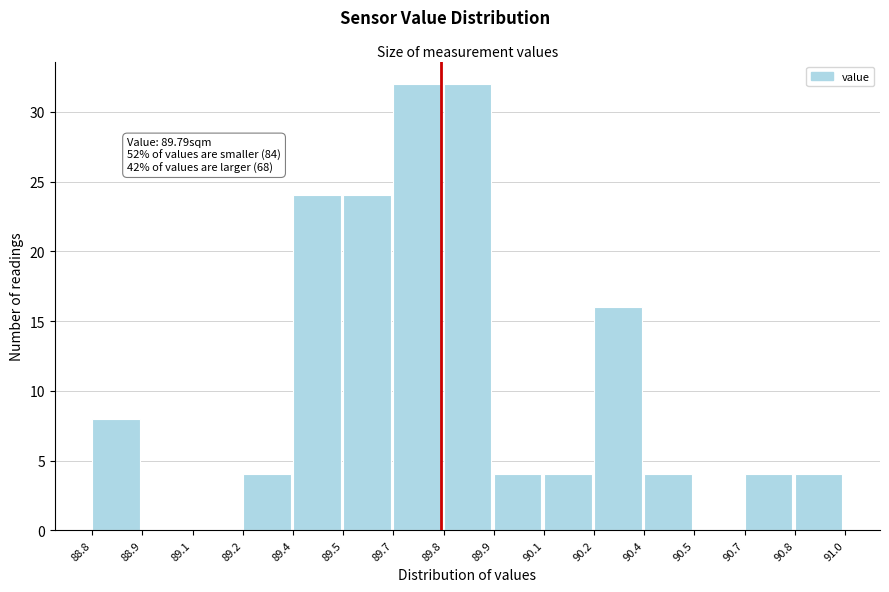

Reading left to right, what are all the values shown in this chart?

88.8=8	88.9=0	89.1=0	89.2=4	89.4=24	89.5=24	89.7=32	89.8=32	89.9=4	90.1=4	90.2=16	90.4=4	90.5=0	90.7=4	90.8=4